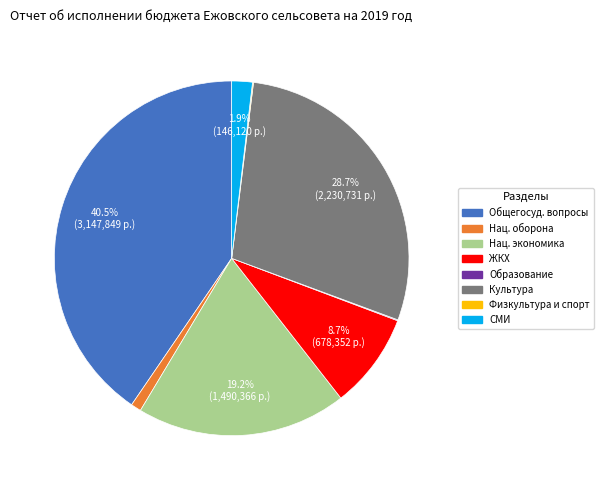

Do СМИ and Культура together represent more than half of the pie?

No